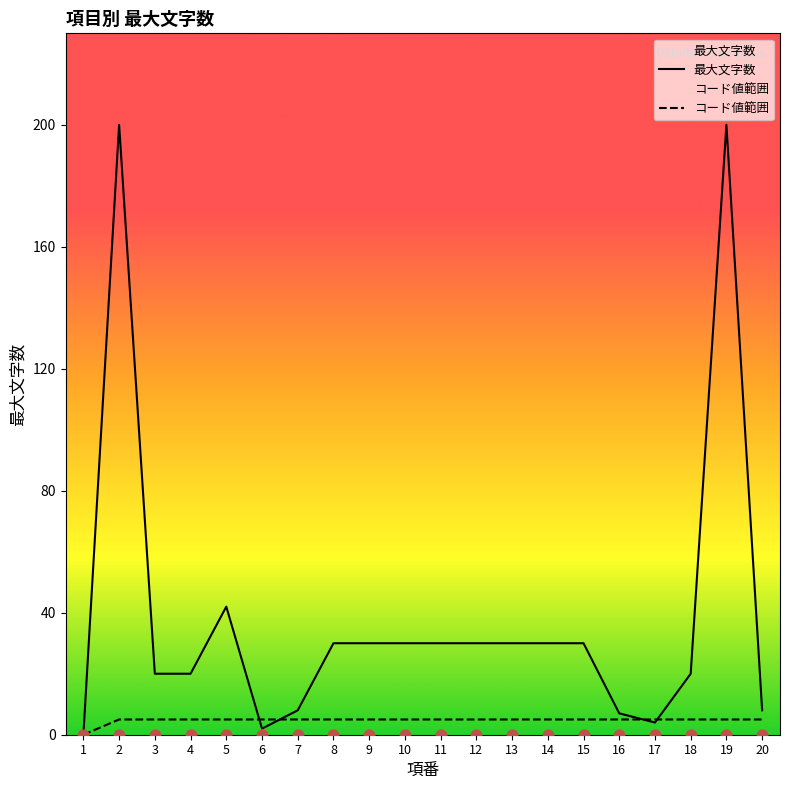

What is the ratio of the value at 18 to the value at 7?

2.5